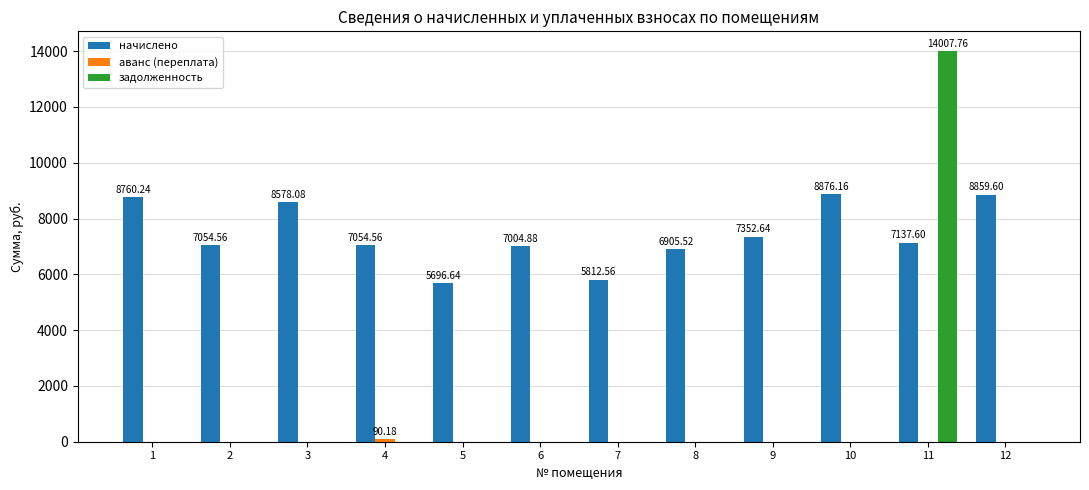

Which series changed the most between 1 and 11?

задолженность